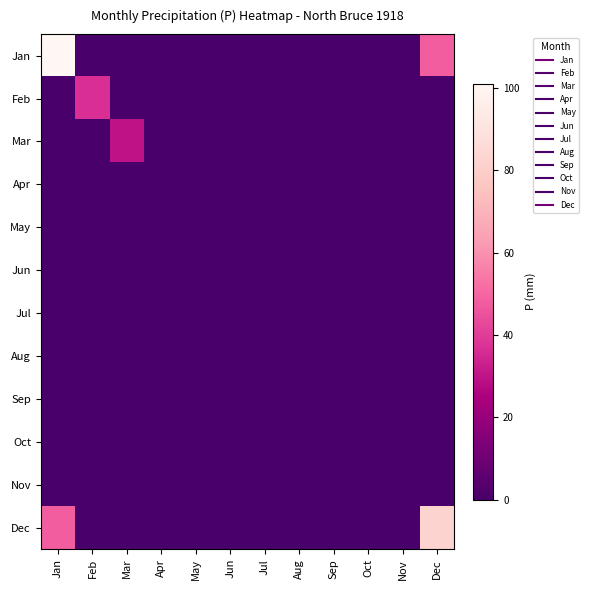

Reading left to right, transcribe all the data shown in this chart.

Jan: Jan=101.0	Feb=0.0	Mar=0.0	Apr=0.0	May=0.0	Jun=0.0	Jul=0.0	Aug=0.0	Sep=0.0	Oct=0.0	Nov=0.0	Dec=47.9
Feb: Jan=0.0	Feb=37.0	Mar=0.0	Apr=0.0	May=0.0	Jun=0.0	Jul=0.0	Aug=0.0	Sep=0.0	Oct=0.0	Nov=0.0	Dec=0.0
Mar: Jan=0.0	Feb=0.0	Mar=29.8	Apr=0.0	May=0.0	Jun=0.0	Jul=0.0	Aug=0.0	Sep=0.0	Oct=0.0	Nov=0.0	Dec=0.0
Apr: Jan=0.0	Feb=0.0	Mar=0.0	Apr=0.0	May=0.0	Jun=0.0	Jul=0.0	Aug=0.0	Sep=0.0	Oct=0.0	Nov=0.0	Dec=0.0
May: Jan=0.0	Feb=0.0	Mar=0.0	Apr=0.0	May=0.0	Jun=0.0	Jul=0.0	Aug=0.0	Sep=0.0	Oct=0.0	Nov=0.0	Dec=0.0
Jun: Jan=0.0	Feb=0.0	Mar=0.0	Apr=0.0	May=0.0	Jun=0.0	Jul=0.0	Aug=0.0	Sep=0.0	Oct=0.0	Nov=0.0	Dec=0.0
Jul: Jan=0.0	Feb=0.0	Mar=0.0	Apr=0.0	May=0.0	Jun=0.0	Jul=0.0	Aug=0.0	Sep=0.0	Oct=0.0	Nov=0.0	Dec=0.0
Aug: Jan=0.0	Feb=0.0	Mar=0.0	Apr=0.0	May=0.0	Jun=0.0	Jul=0.0	Aug=0.0	Sep=0.0	Oct=0.0	Nov=0.0	Dec=0.0
Sep: Jan=0.0	Feb=0.0	Mar=0.0	Apr=0.0	May=0.0	Jun=0.0	Jul=0.0	Aug=0.0	Sep=0.0	Oct=0.0	Nov=0.0	Dec=0.0
Oct: Jan=0.0	Feb=0.0	Mar=0.0	Apr=0.0	May=0.0	Jun=0.0	Jul=0.0	Aug=0.0	Sep=0.0	Oct=0.0	Nov=0.0	Dec=0.0
Nov: Jan=0.0	Feb=0.0	Mar=0.0	Apr=0.0	May=0.0	Jun=0.0	Jul=0.0	Aug=0.0	Sep=0.0	Oct=0.0	Nov=0.0	Dec=0.0
Dec: Jan=47.9	Feb=0.0	Mar=0.0	Apr=0.0	May=0.0	Jun=0.0	Jul=0.0	Aug=0.0	Sep=0.0	Oct=0.0	Nov=0.0	Dec=82.2